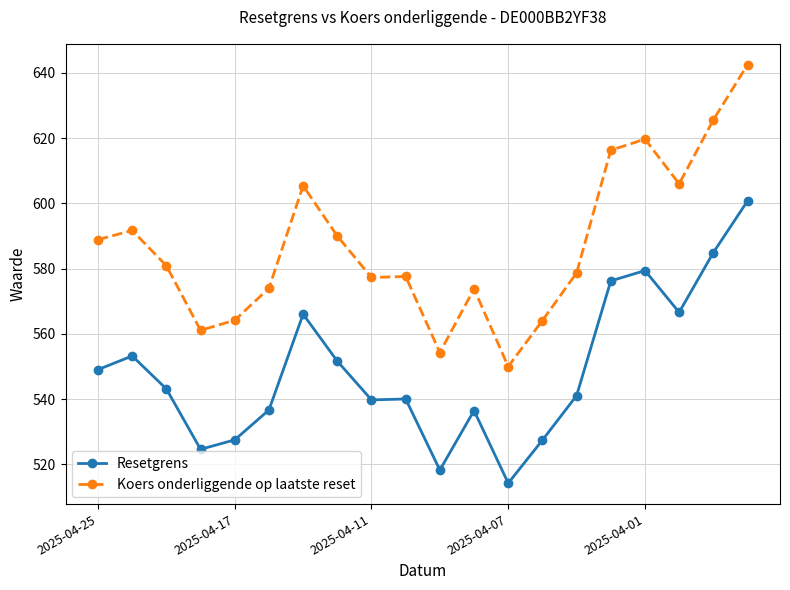

Count the number of categories in the chart.

20